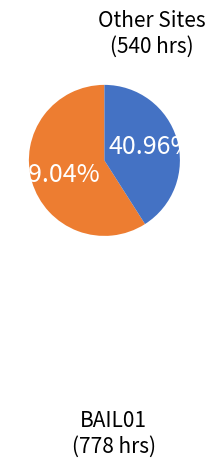

What is the ratio of the value at BAIL01 to the value at Other Sites?

1.4